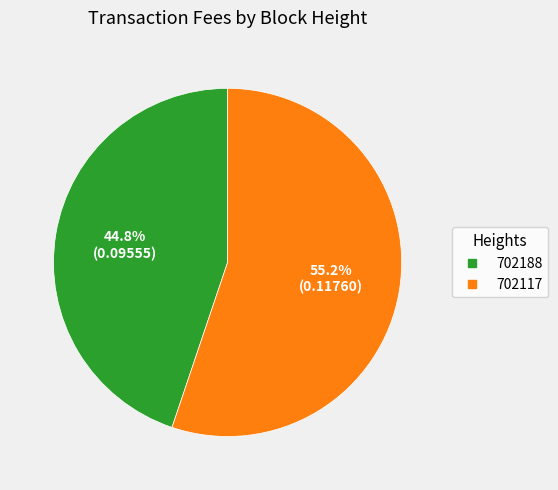

Rank the categories by value from highest to lowest.

702117, 702188